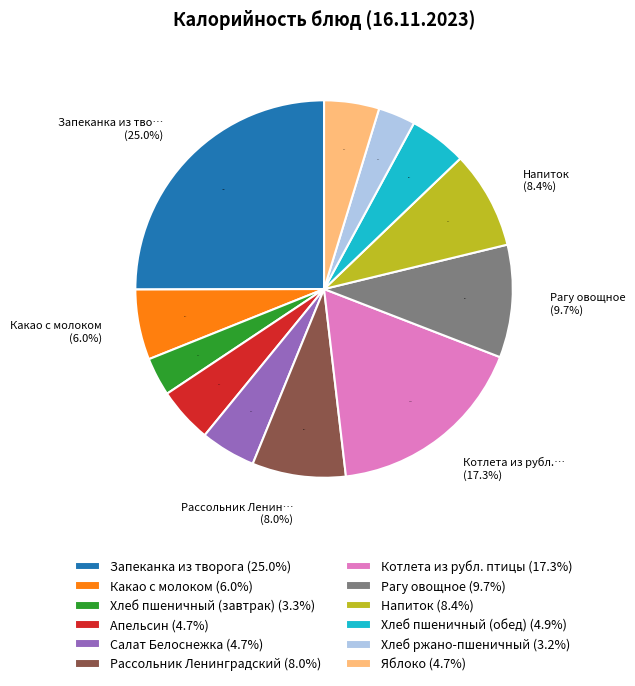

Does Хлеб ржано-пшеничный represent more than half of the total?

No